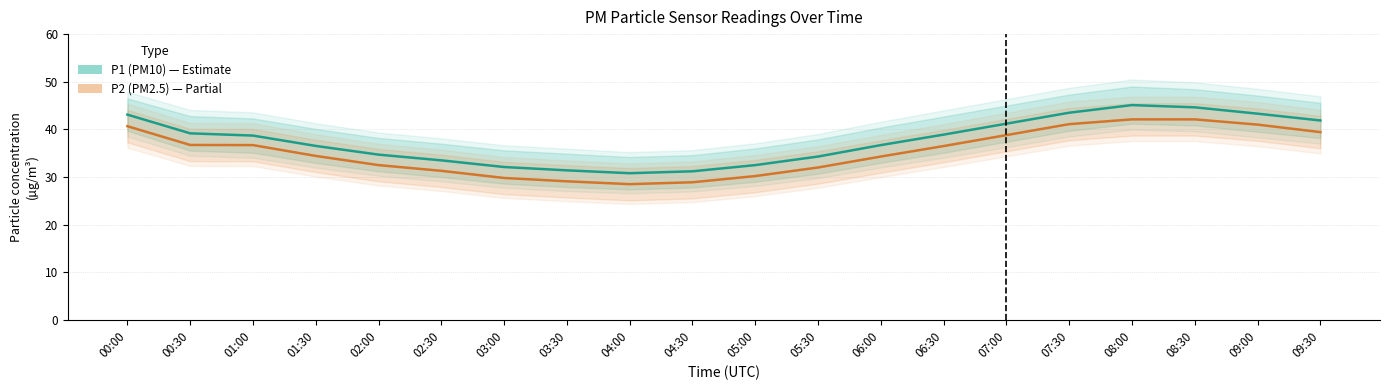

What is the average value of the P1 (PM10) series?

37.7